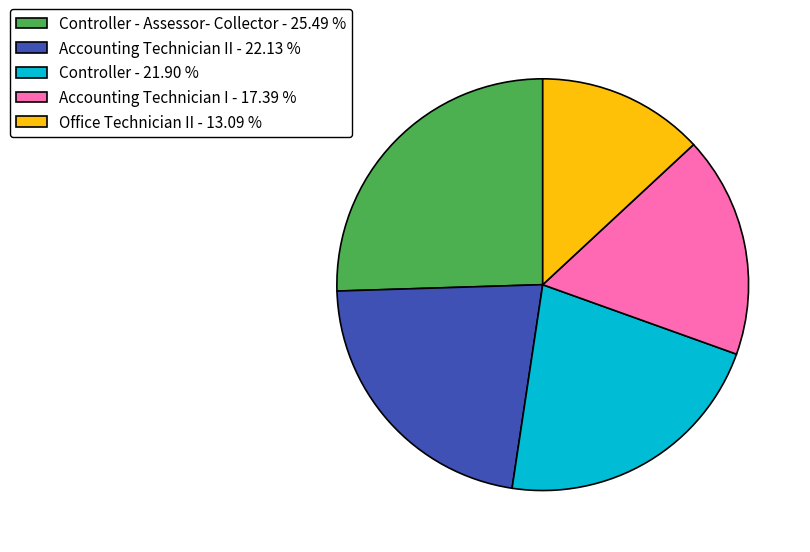

Is there any slice that represents more than half of the pie?

No